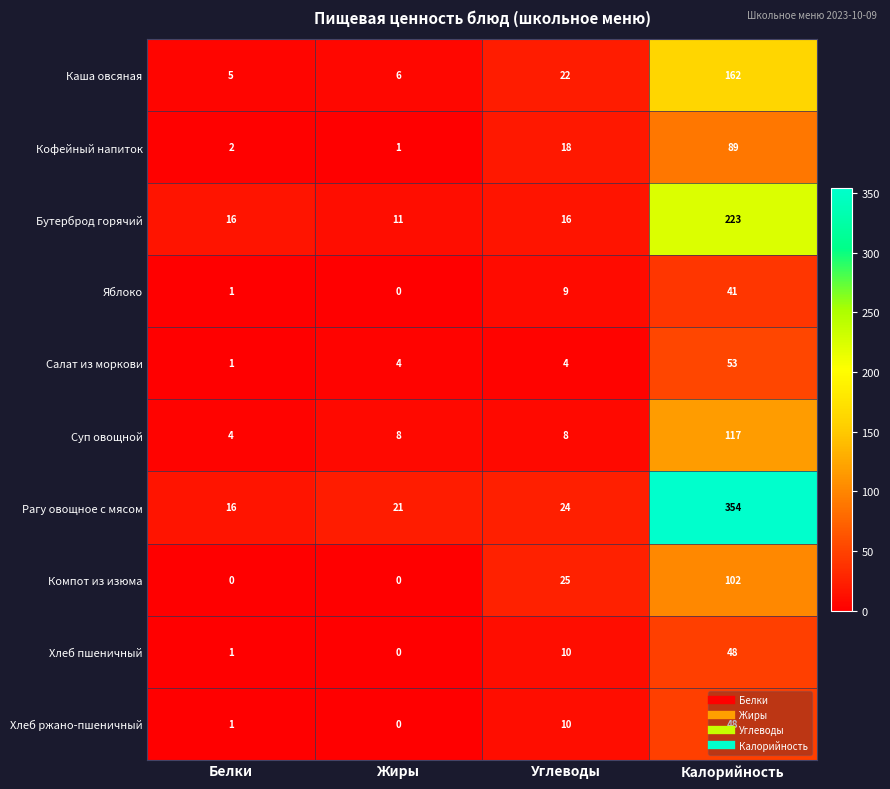

At how many categories does at least one series exceed 189?

1